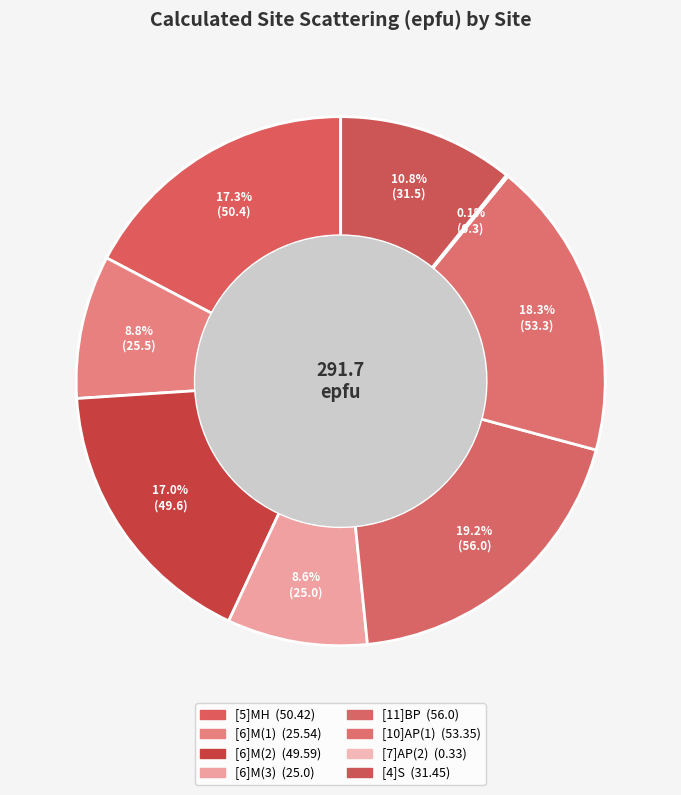

What is the smallest slice in the pie chart?

[7]AP(2)